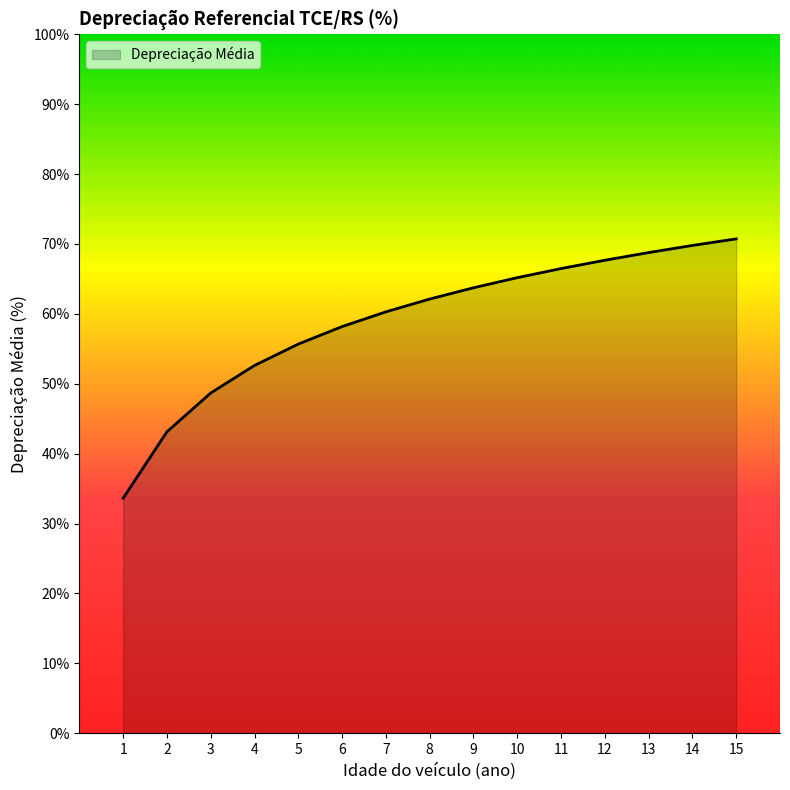

Count the number of categories in the chart.

15